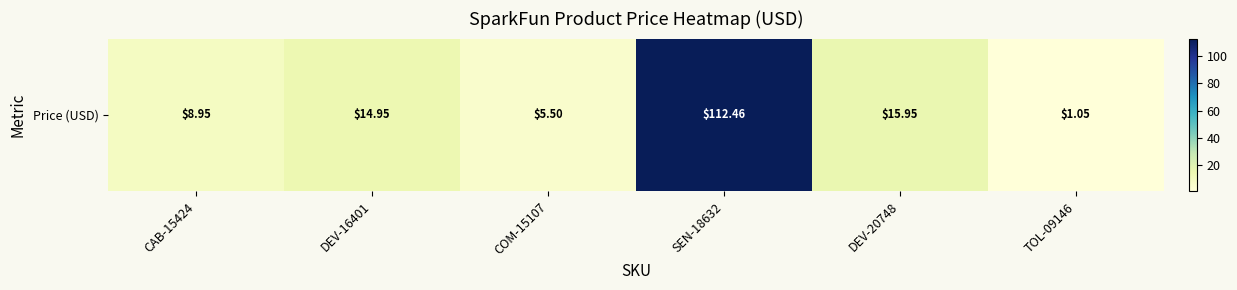

Count the number of categories in the chart.

6